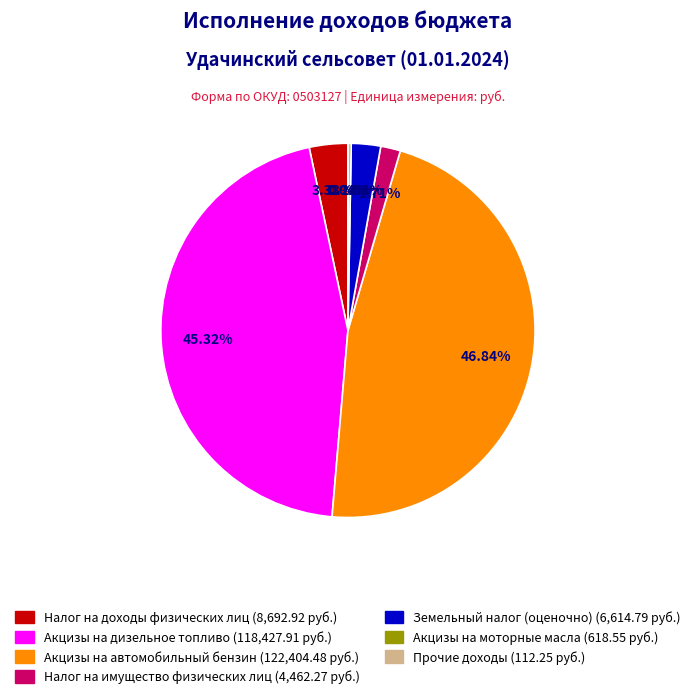

Is there any slice that represents more than half of the pie?

No